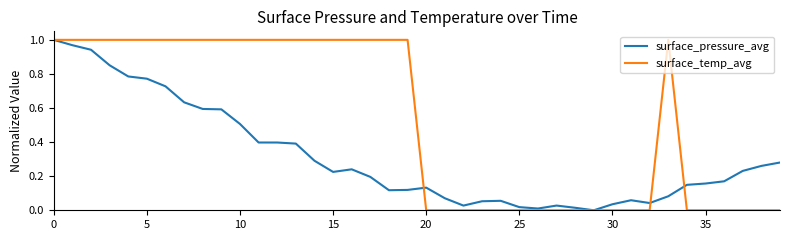

Rank the series by their average value, from highest to lowest.

surface_temp_avg, surface_pressure_avg